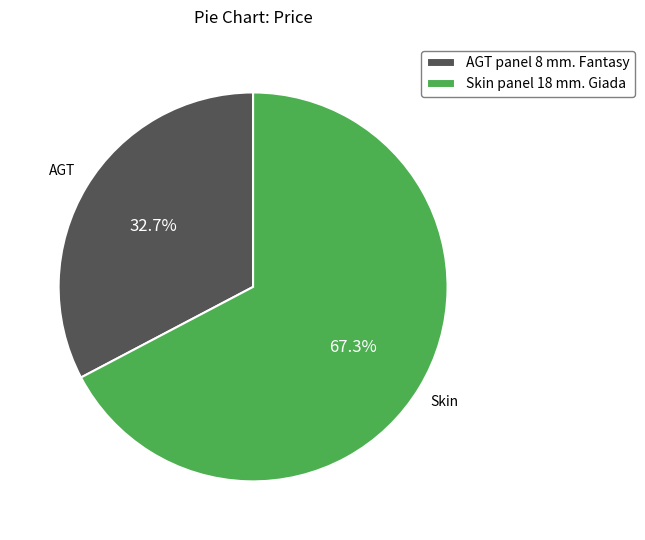

Does any single category account for the majority?

Yes